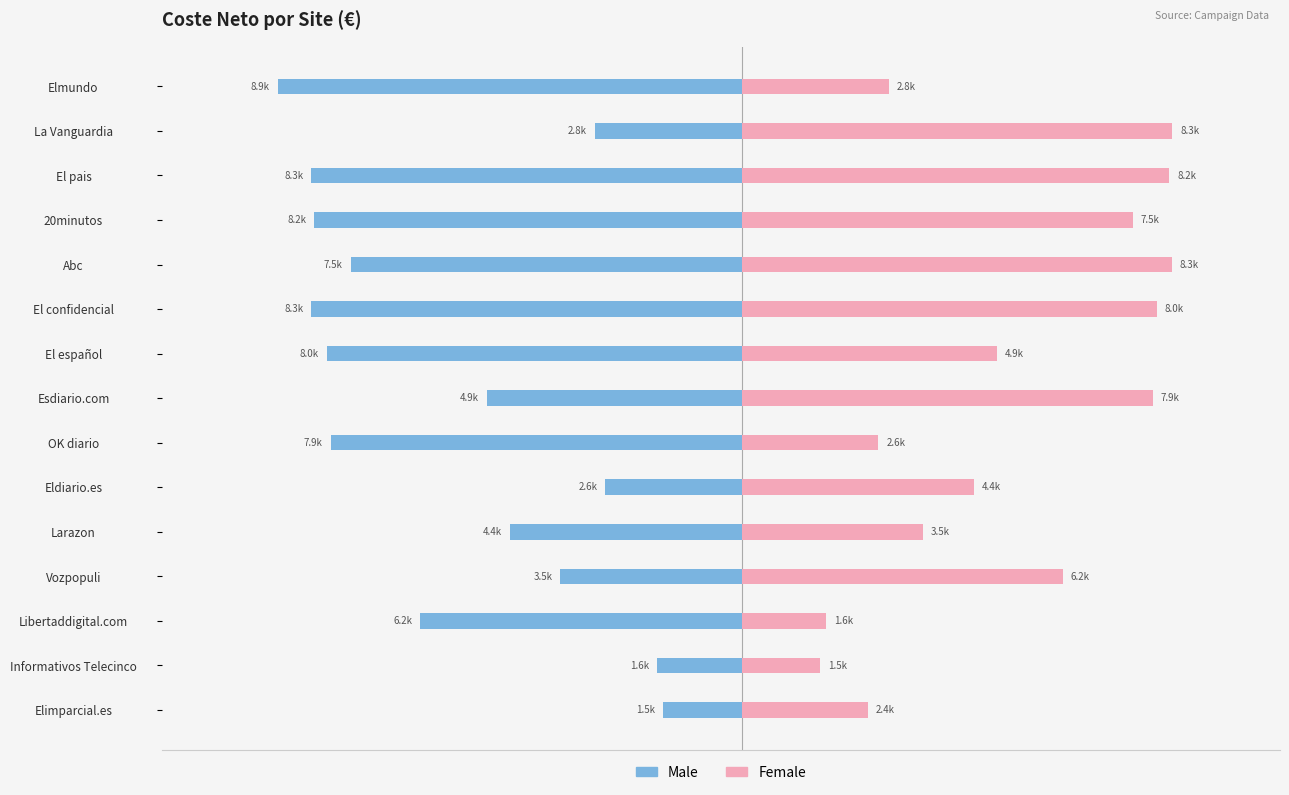

What is the smallest value displayed?

-8903.0